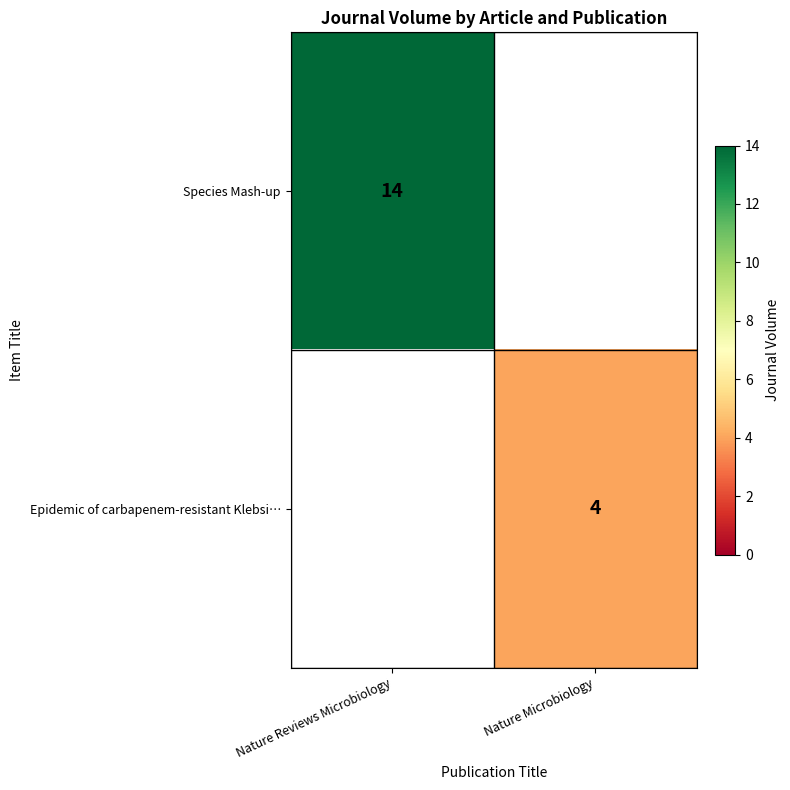

At which category does the chart reach its peak across all series?

Nature Reviews Microbiology